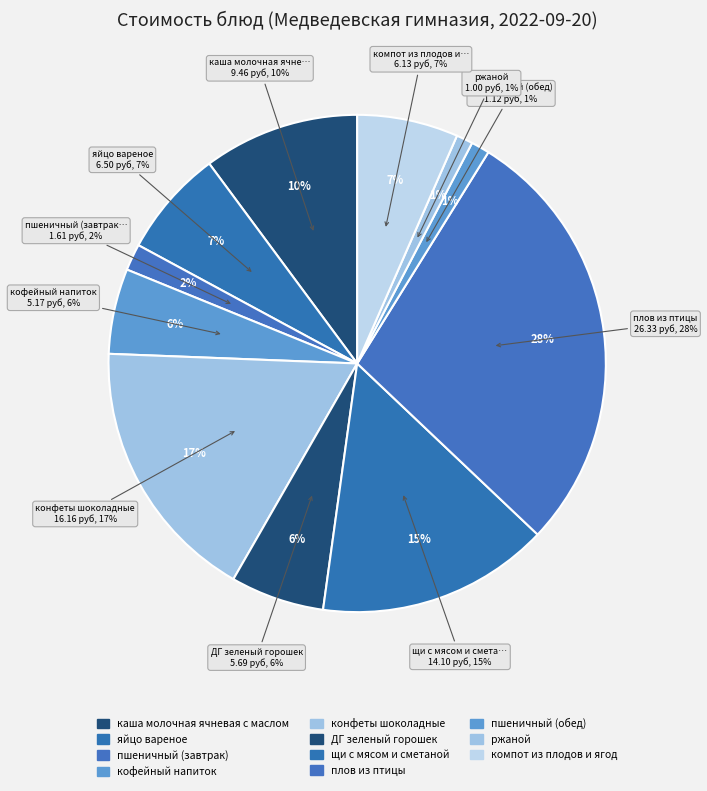

Which slice is the largest?

плов из птицы